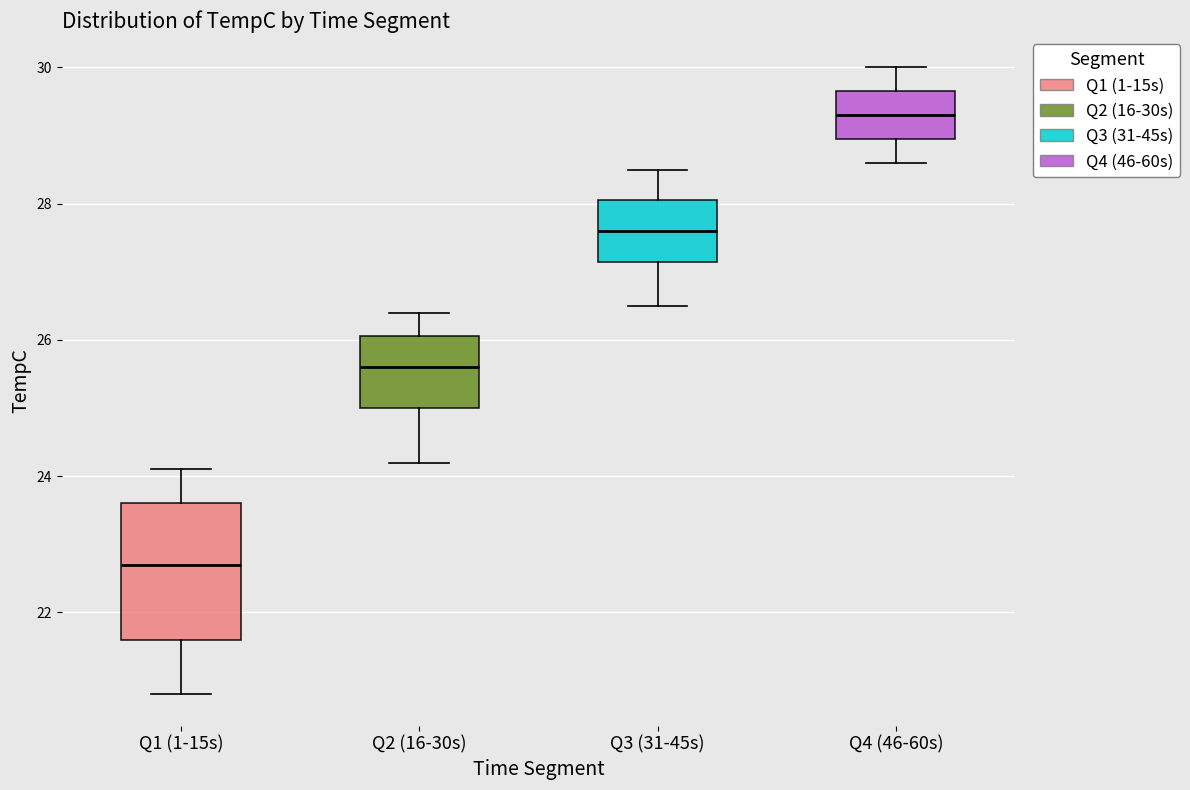

Reading left to right, read every box against the y-axis: the position of its median line, the range the box covers, and the ends of its whiskers. The values are not printed on the chart, so give them approximately, as read against the axis.

Q1 (1-15s): median 22.8, box 21.6 to 23.6, whiskers 20.8 to 24.2
Q2 (16-30s): median 25.6, box 25.0 to 26.0, whiskers 24.2 to 26.4
Q3 (31-45s): median 27.6, box 27.2 to 28.0, whiskers 26.6 to 28.6
Q4 (46-60s): median 29.4, box 29.0 to 29.6, whiskers 28.6 to 30.0